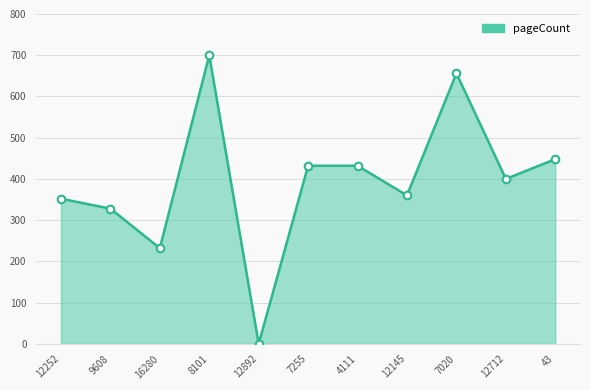

What is the ratio of the value at 43 to the value at 9608?

1.4